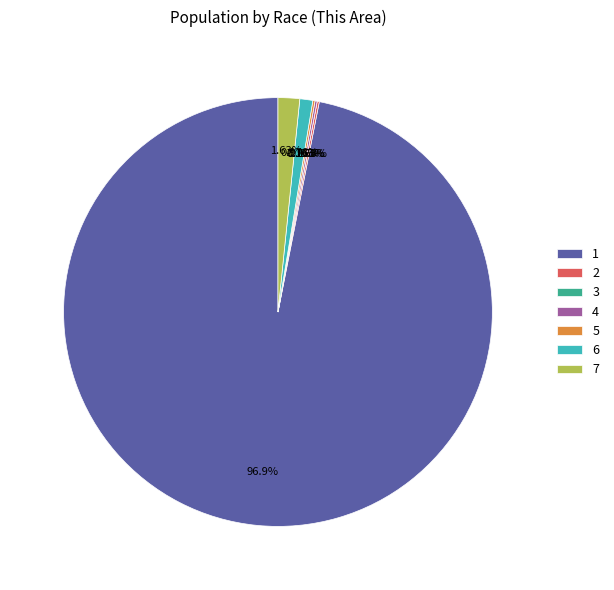

What is the majority slice?

1